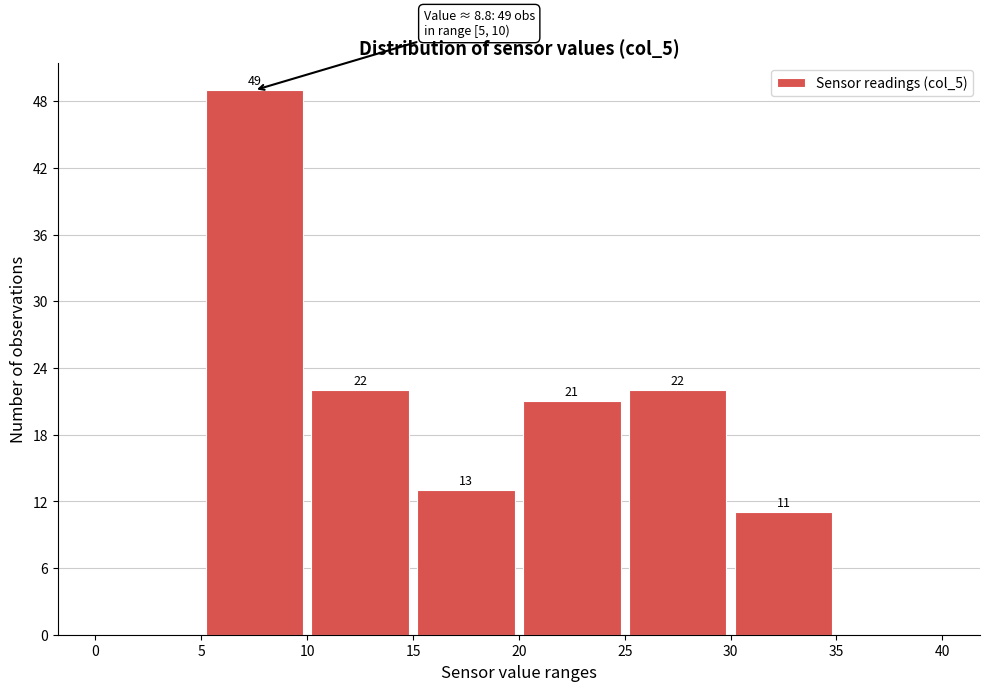

Over which range of the x-axis is the bar tallest?

5 to 10